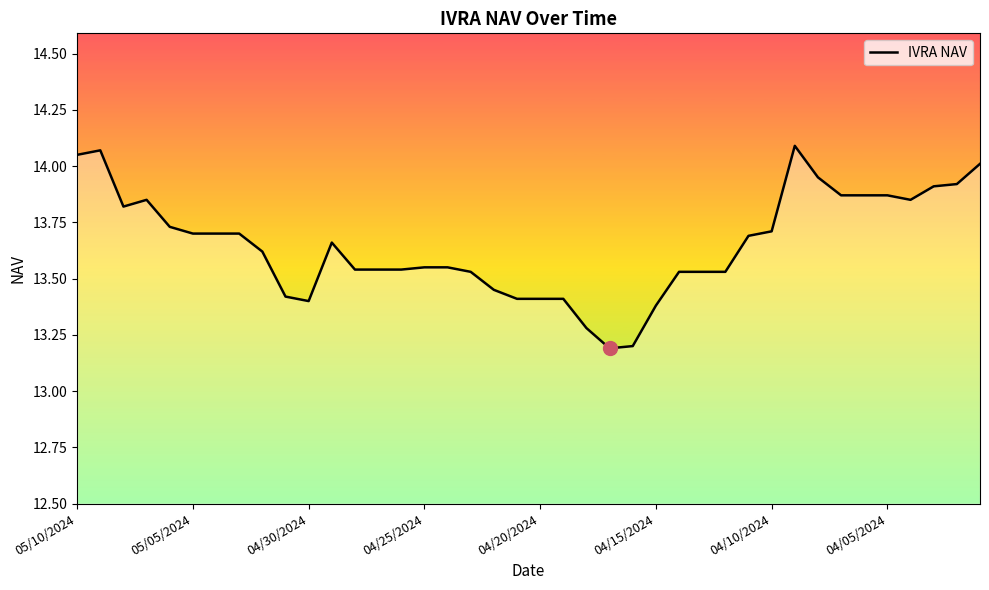

What is the minimum value shown in the chart?

13.2